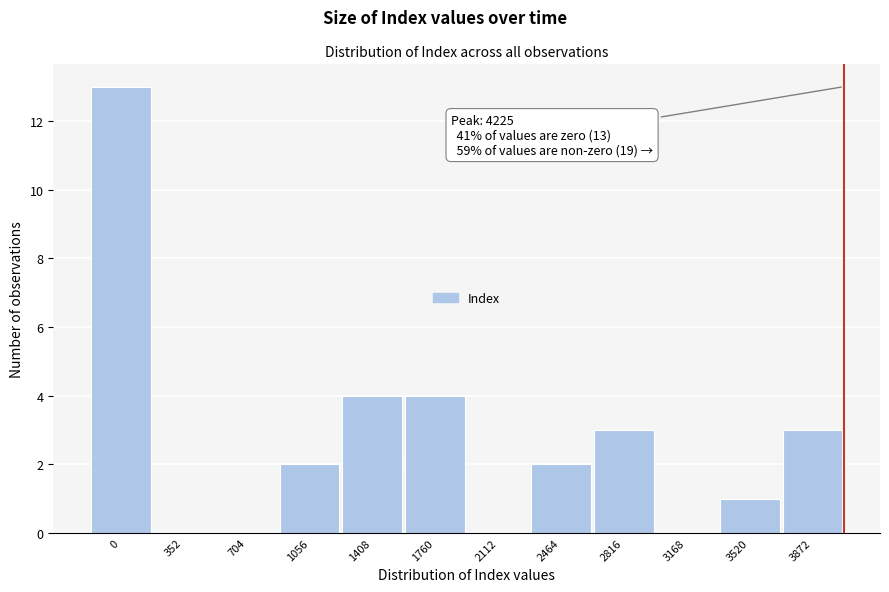

Reading left to right, transcribe all the data shown in this chart.

0=13	352=0	704=0	1056=2	1408=4	1760=4	2112=0	2464=2	2816=3	3168=0	3520=1	3872=3